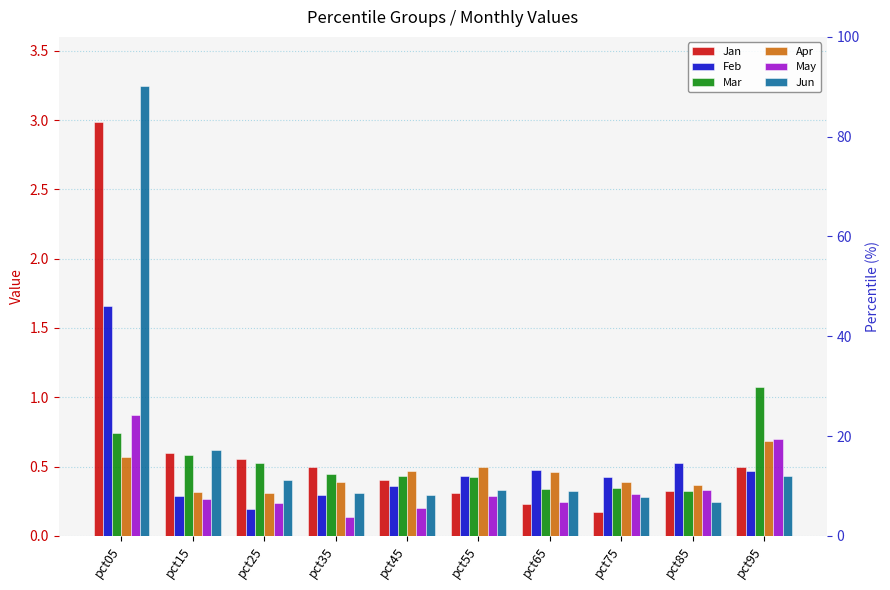

The value of Jun at pct25 is 0.4. True or false?

True